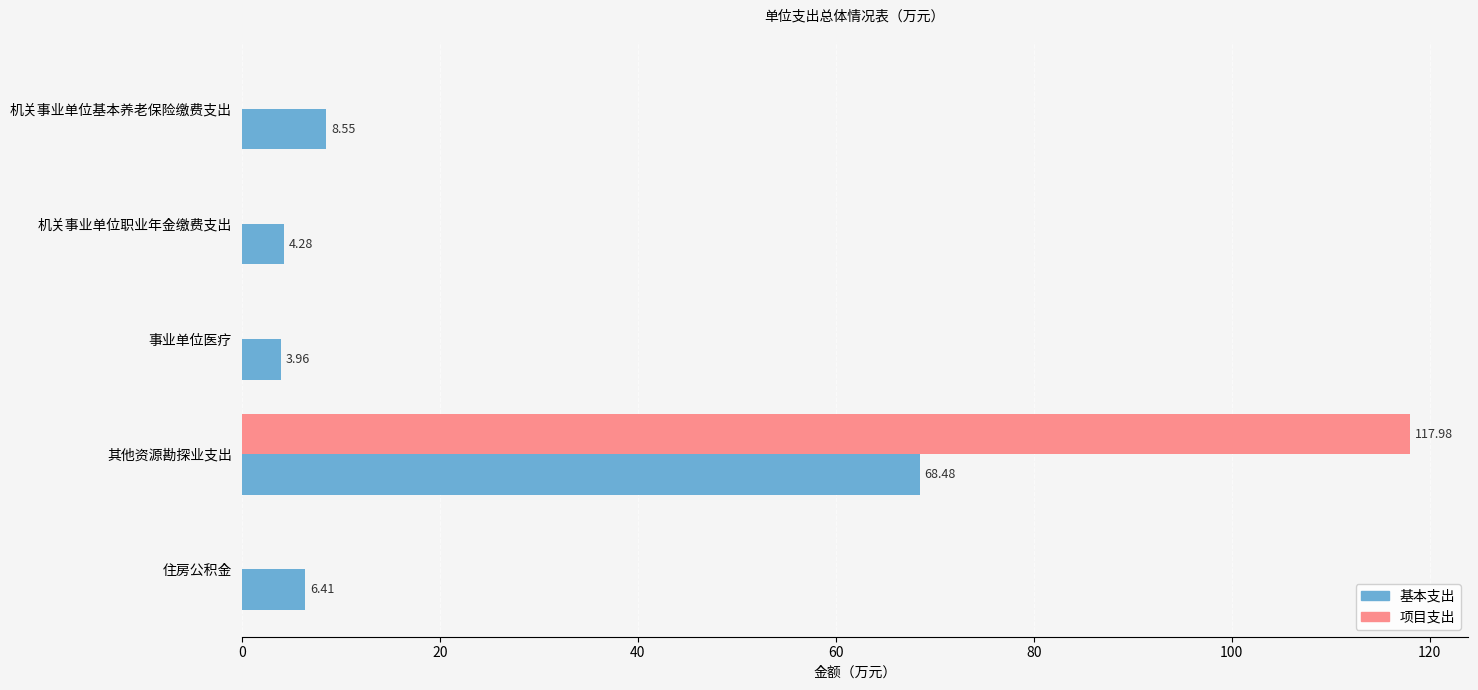

At which category is the sum across all series the highest?

其他资源勘探业支出